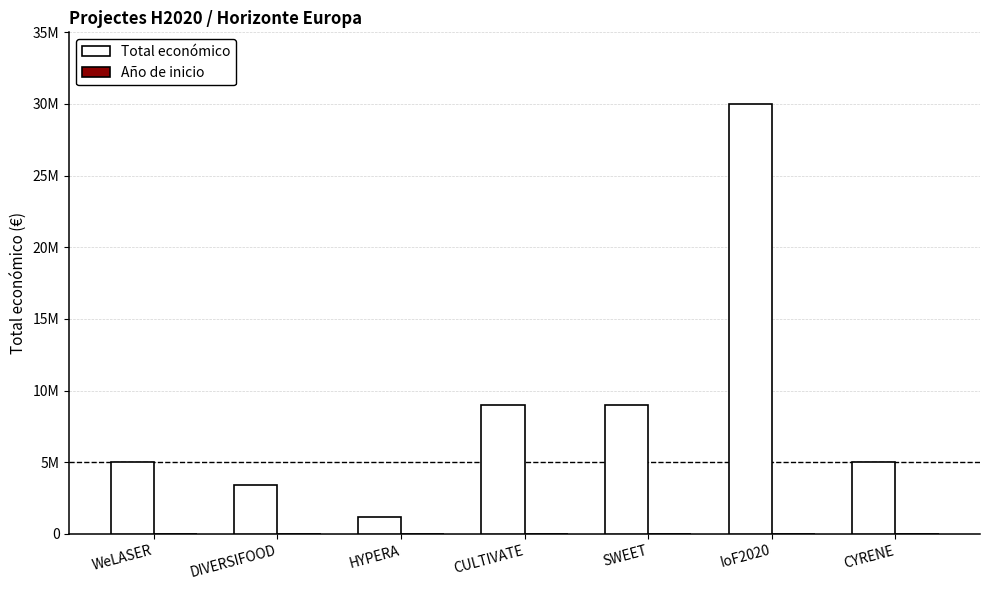

Are the bars grouped side by side (vs. stacked)?

Yes